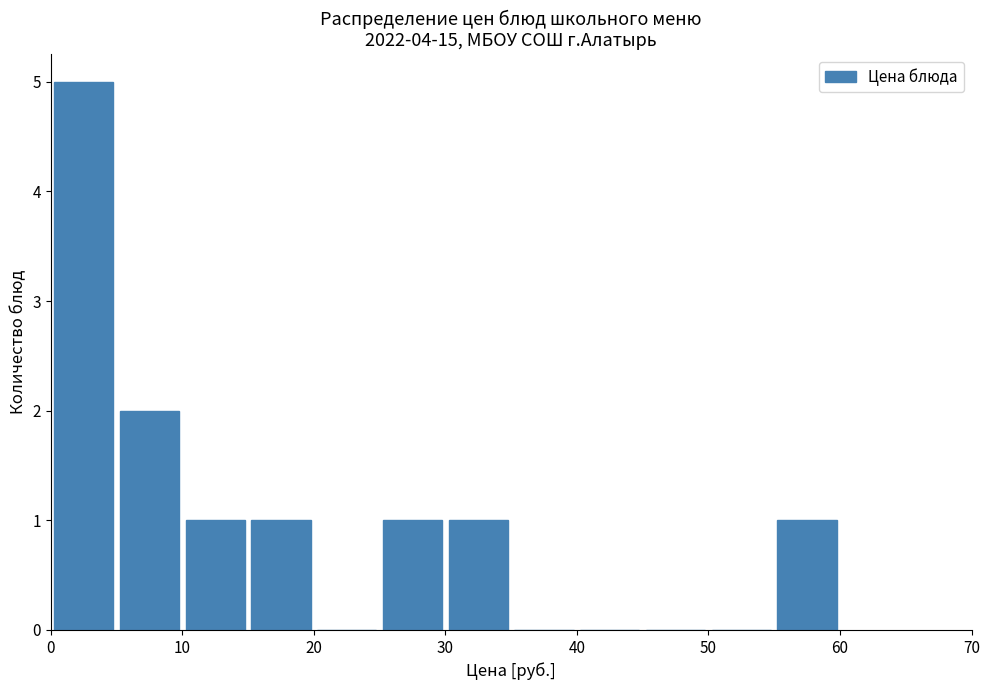

Which range on the x-axis has the tallest bar?

0 to 5